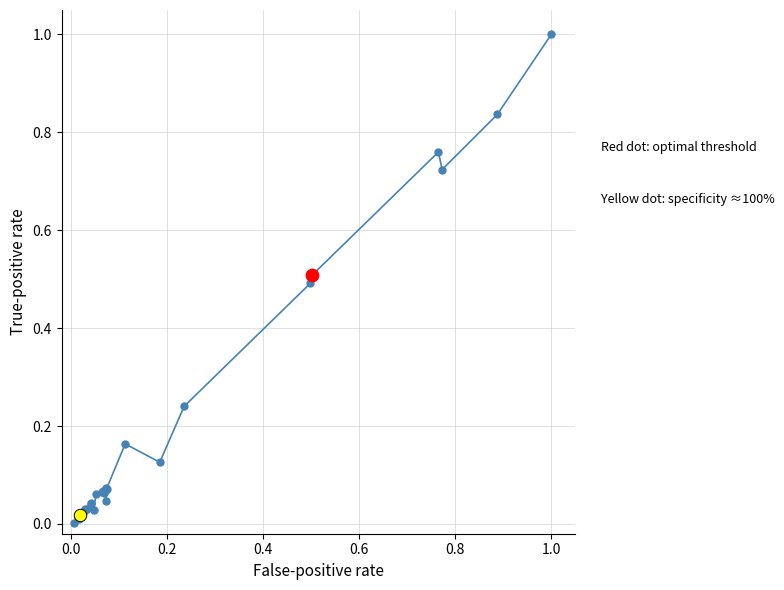

What is the value of the 34th point from the left?

1.0